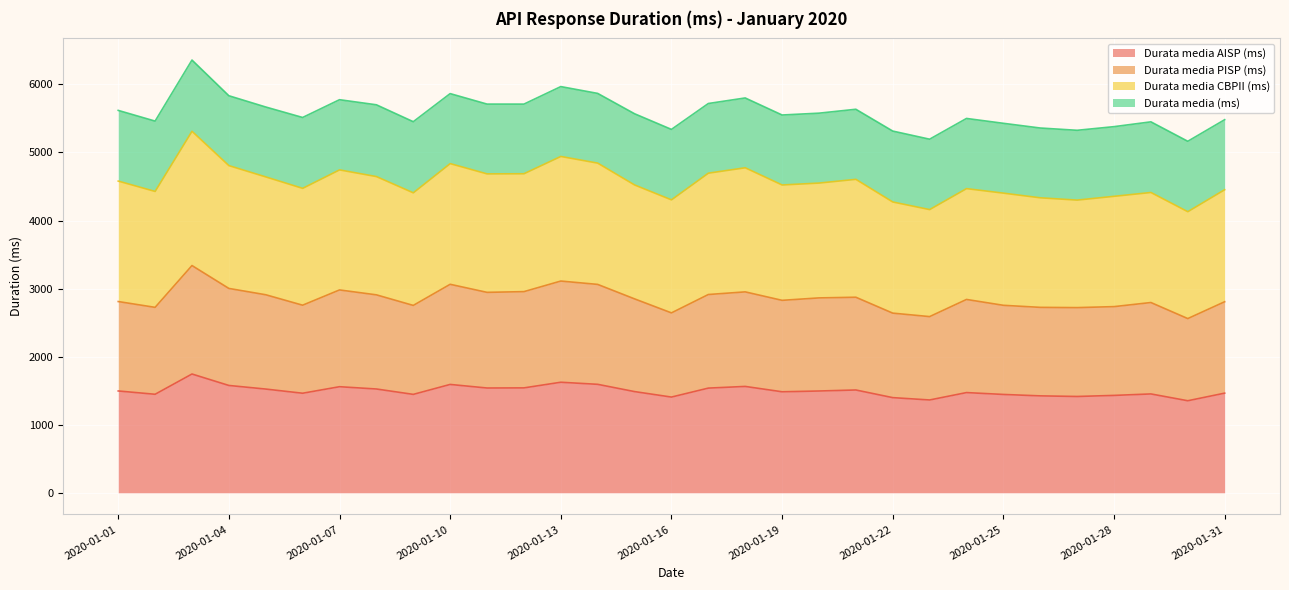

True or false: Durata media PISP (ms) and Durata media AISP (ms) cross at least once.

False